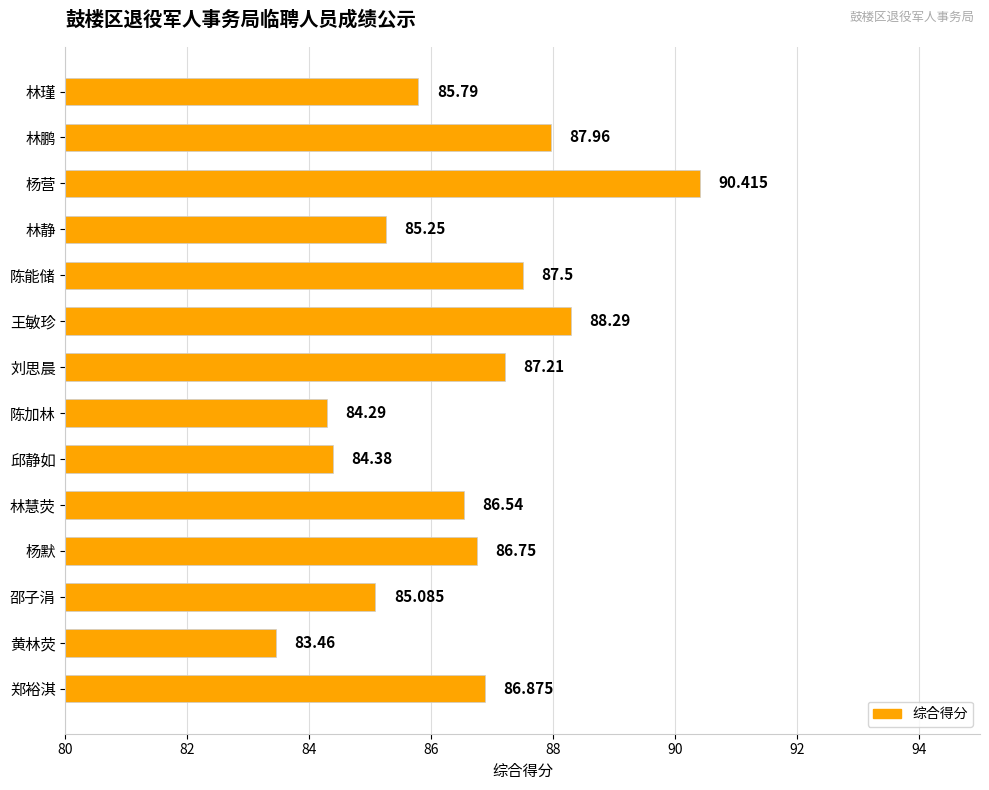

Between 杨默 and 邵子涓, which is larger?

杨默